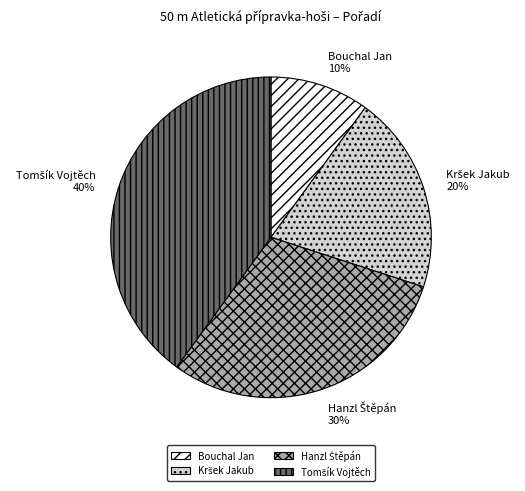

Is there any slice that represents more than half of the pie?

No